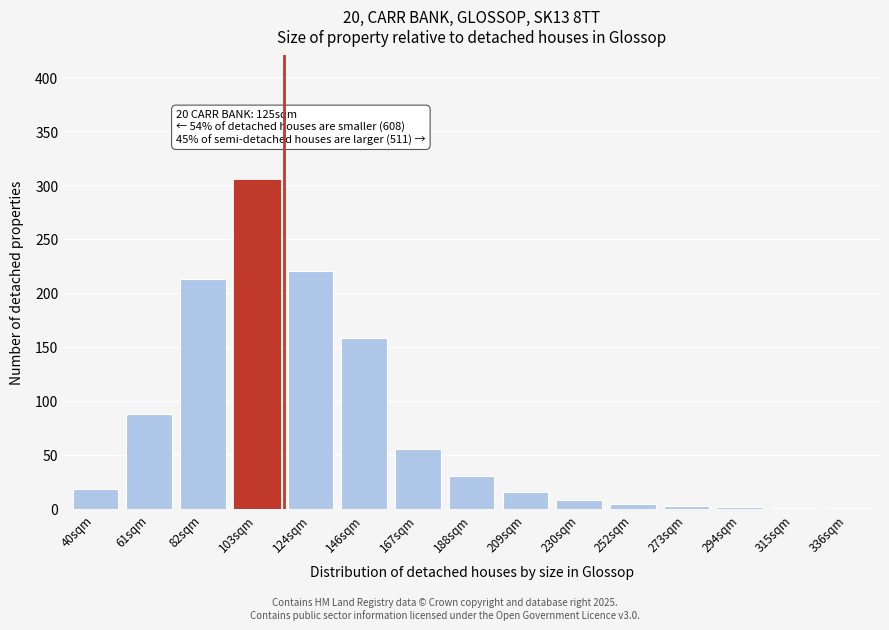

What is the ratio of the value at 124sqm to the value at 103sqm?

0.7